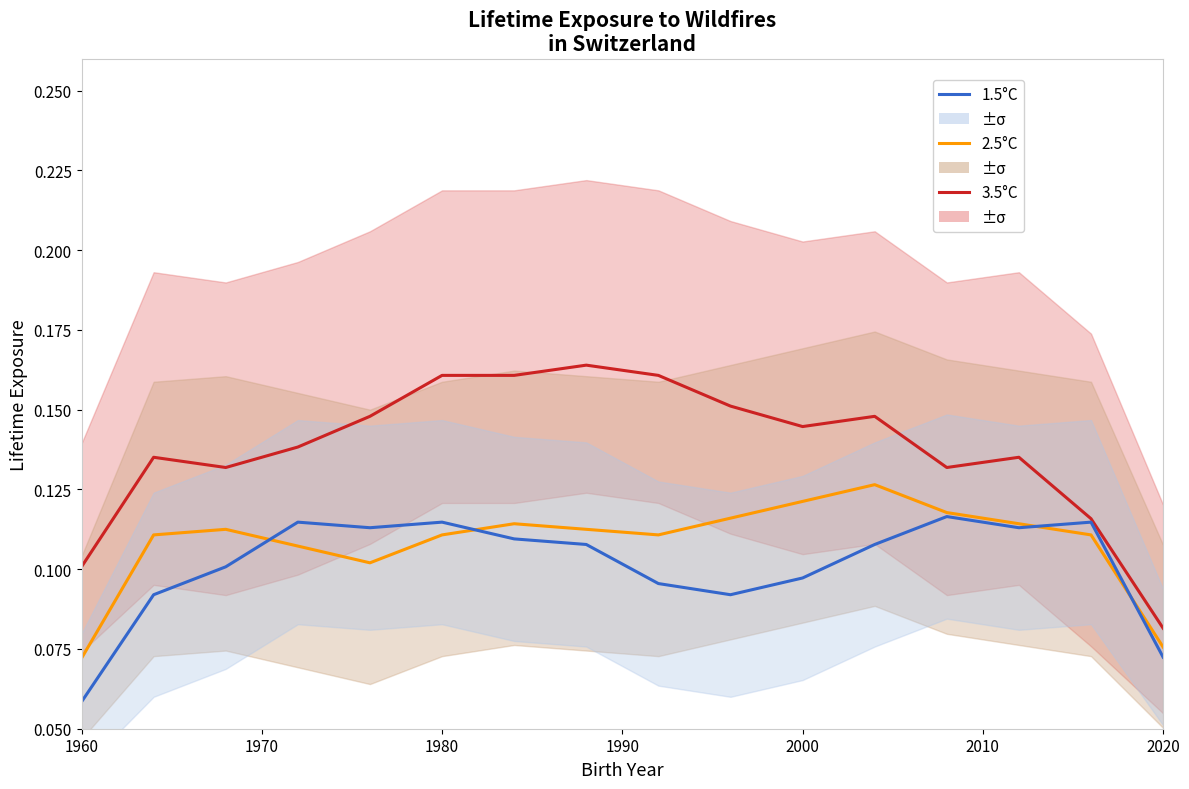

True or false: 3.5°C and 2.5°C cross at least once.

False